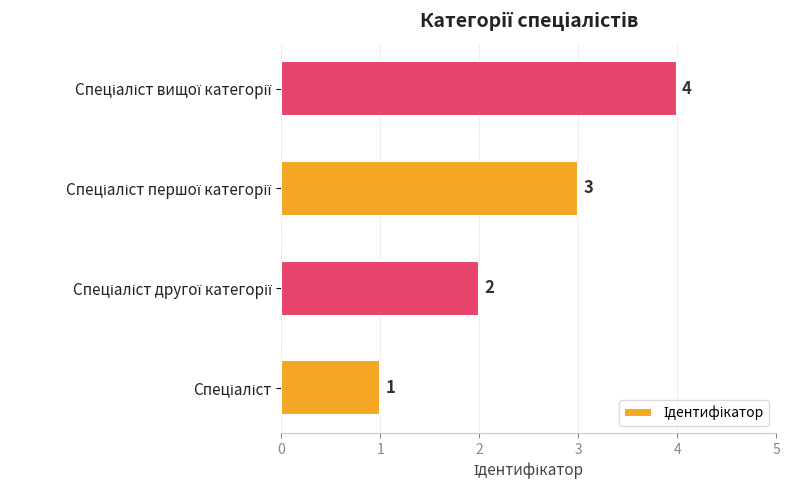

How many values are between 2 and 4?

3